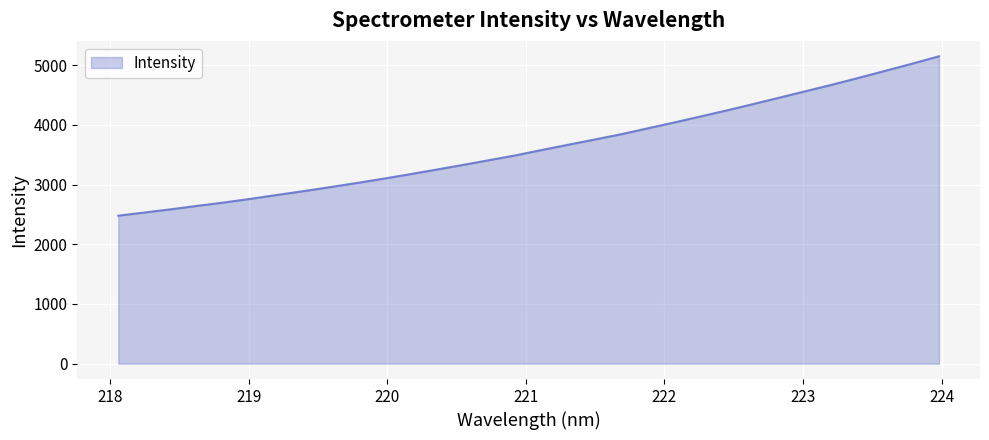

What is the maximum value shown in the chart?

5148.8